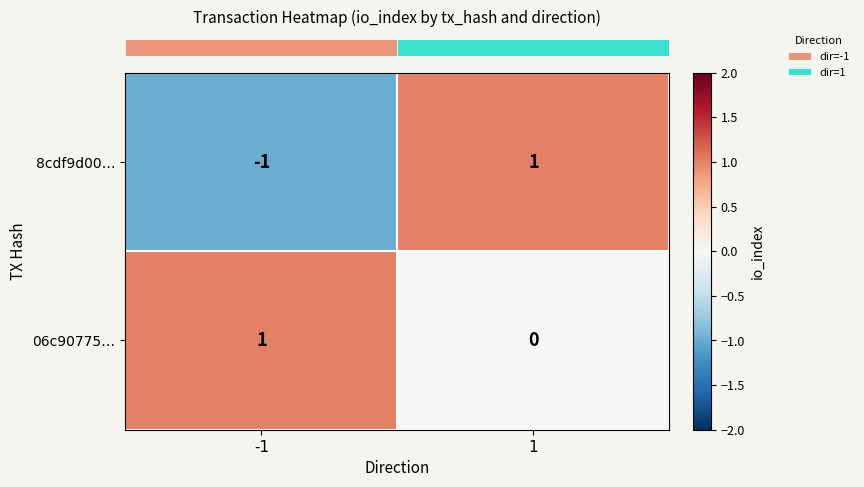

Rank the series at -1 from lowest to highest value.

8cdf9d00…, 06c90775…